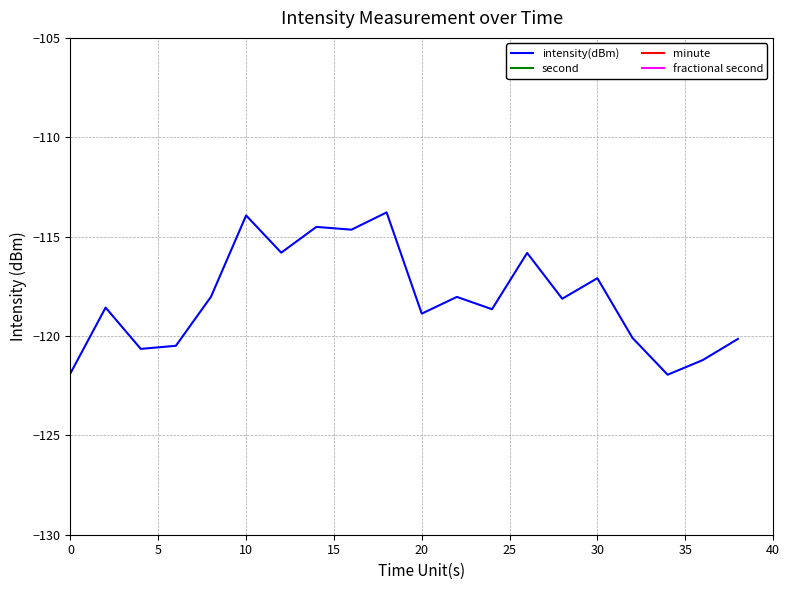

What is the highest value of the intensity(dBm) series?

-113.8